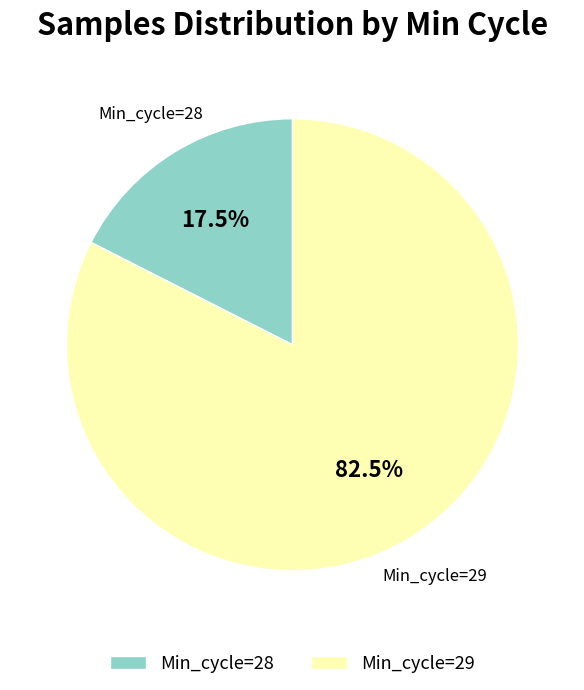

How many segments does this pie chart have?

2